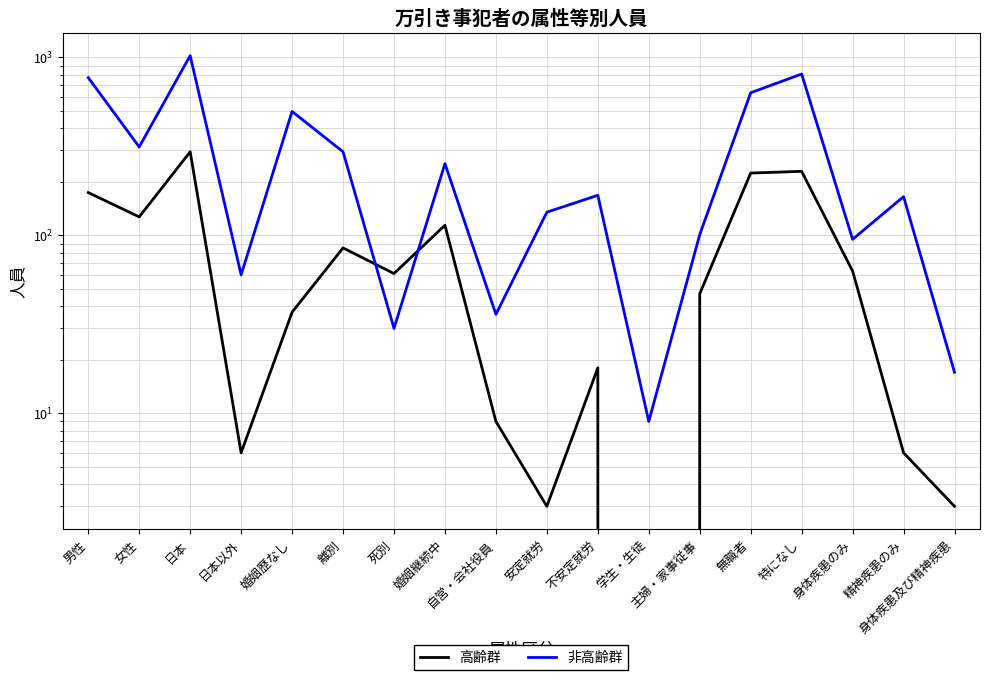

What is the maximum value for 高齢群?

295